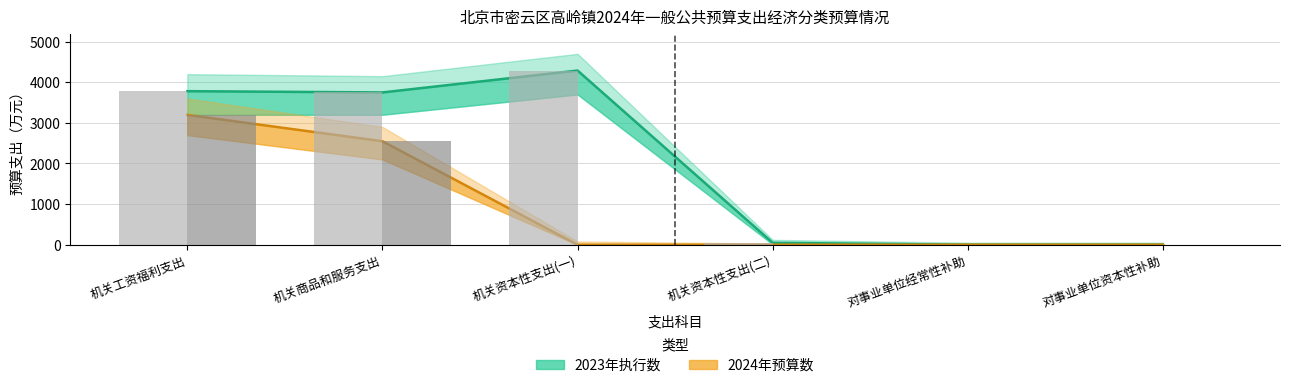

At which category is the sum across all series the highest?

机关工资福利支出